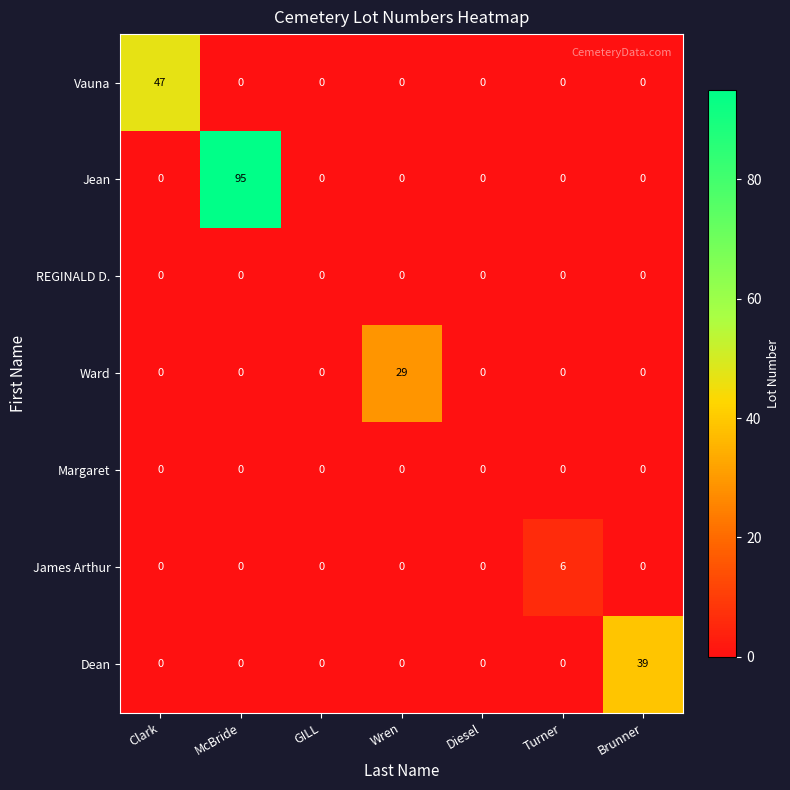

What is the greatest value displayed?

95